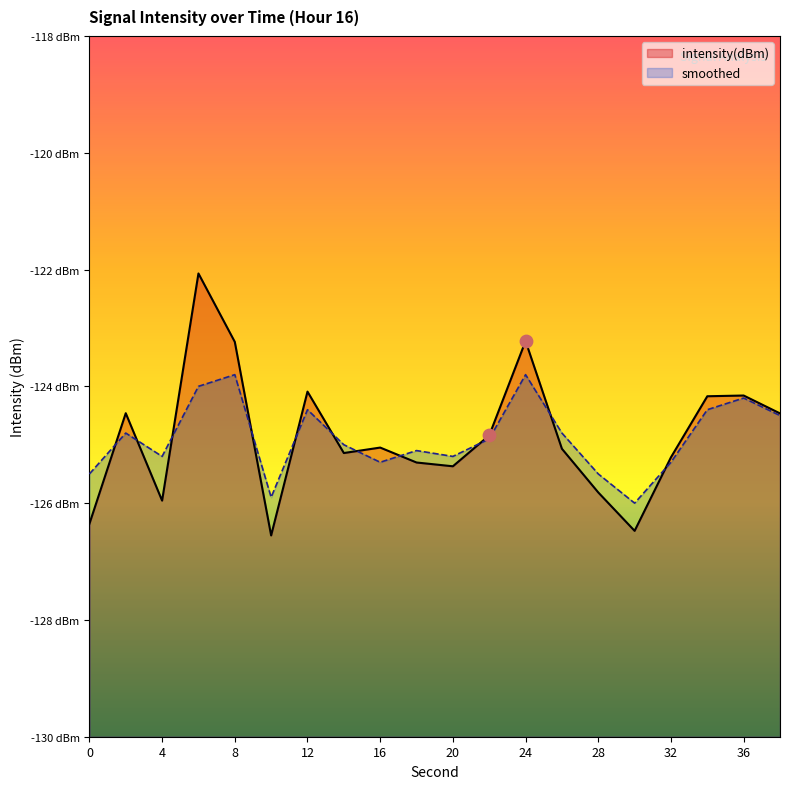

At which category is the sum across all series the highest?

6